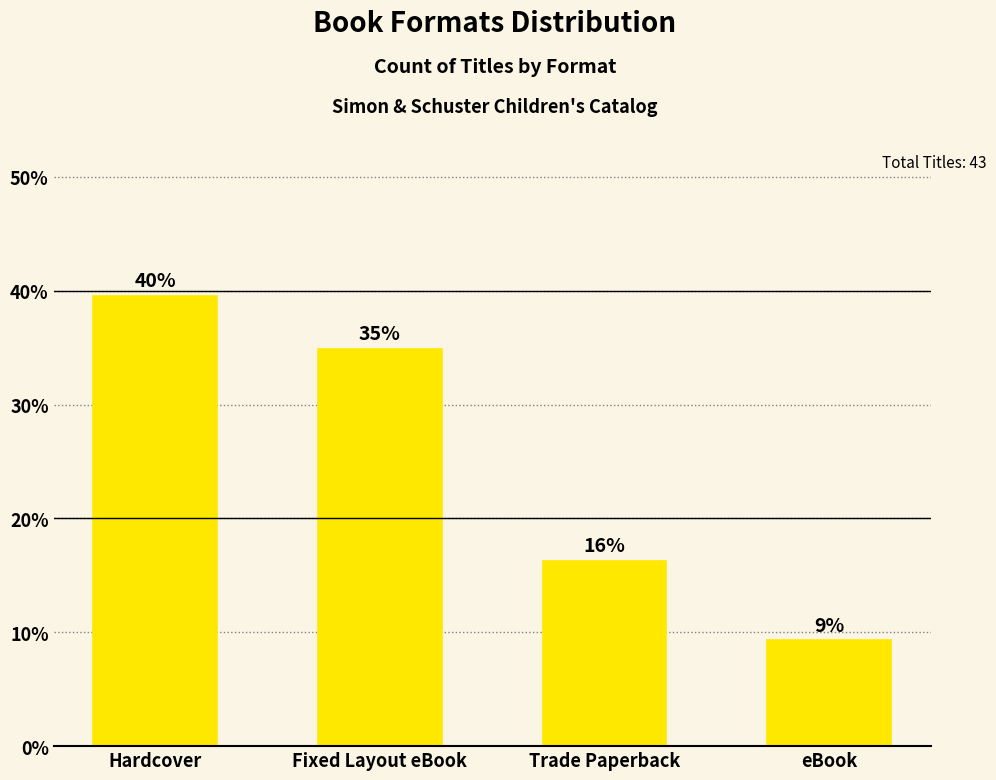

What is the difference between the values at Fixed Layout eBook and Hardcover?

4.7